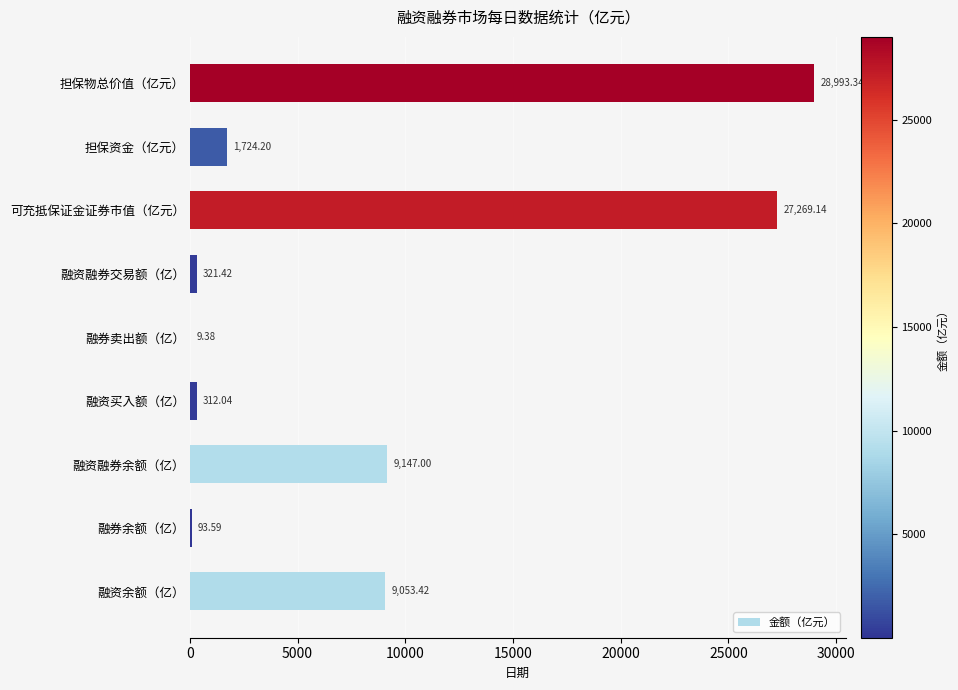

Which has a higher value, 融资融券余额（亿） or 融券余额（亿）?

融资融券余额（亿）